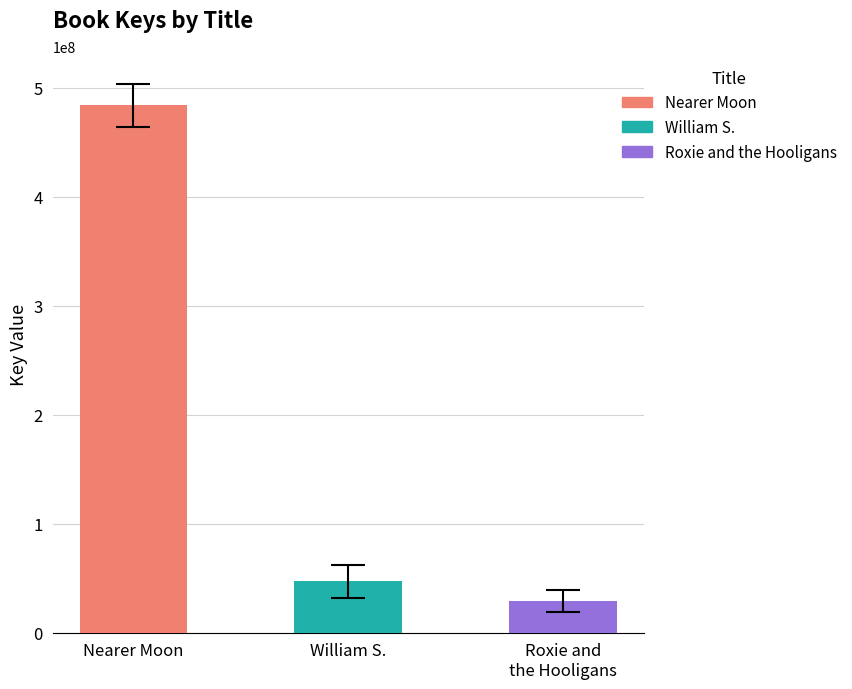

Reading left to right, transcribe all the data shown in this chart.

Nearer Moon=483701792	William S. and the Great Escape=47074360	Roxie and the Hooligans=28896777